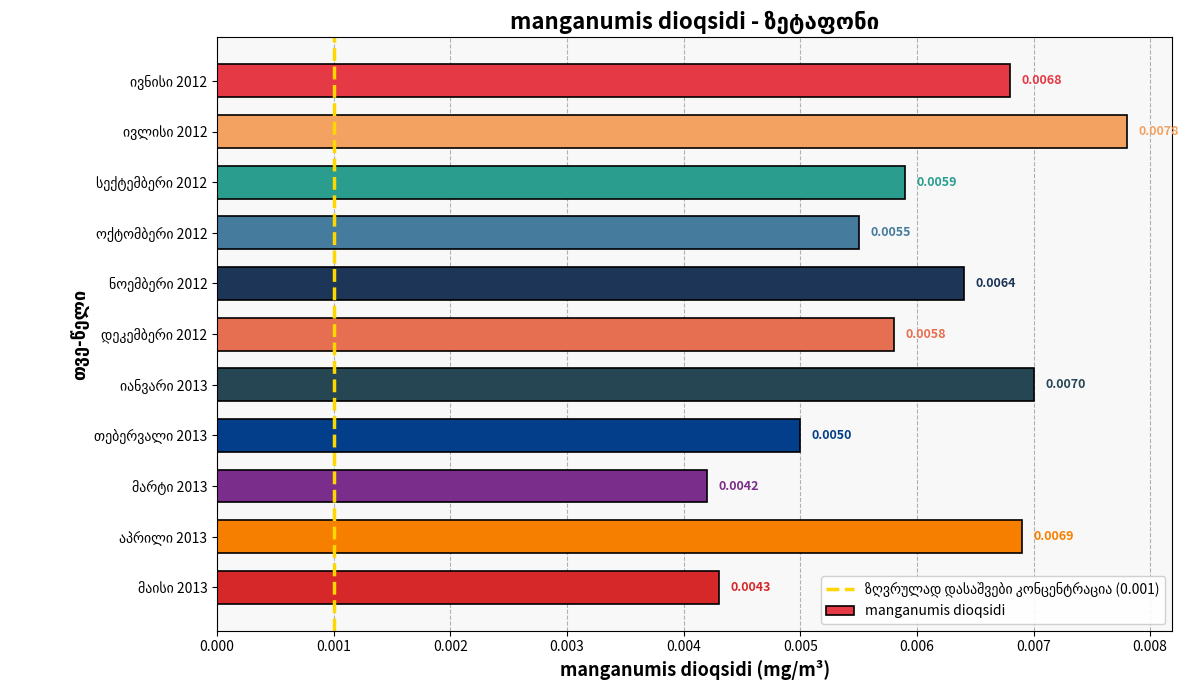

Count the number of data series in this chart.

1